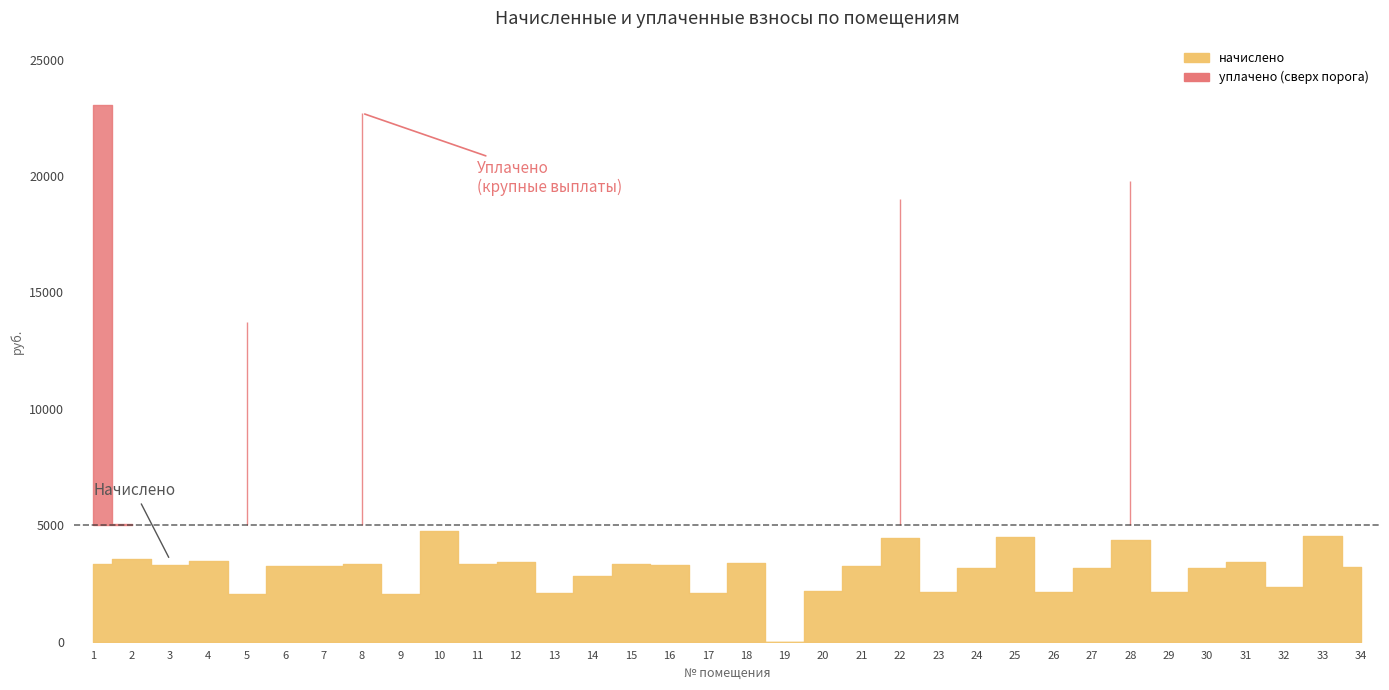

What is the difference between the highest and lowest values at 6?

284.9